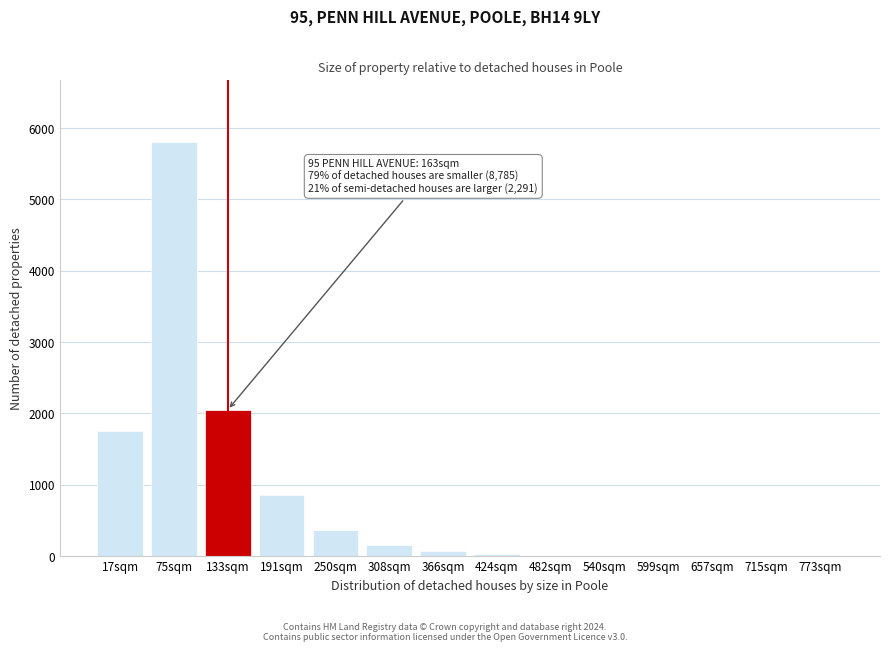

Where is the data nearest to the value 2900?

133sqm